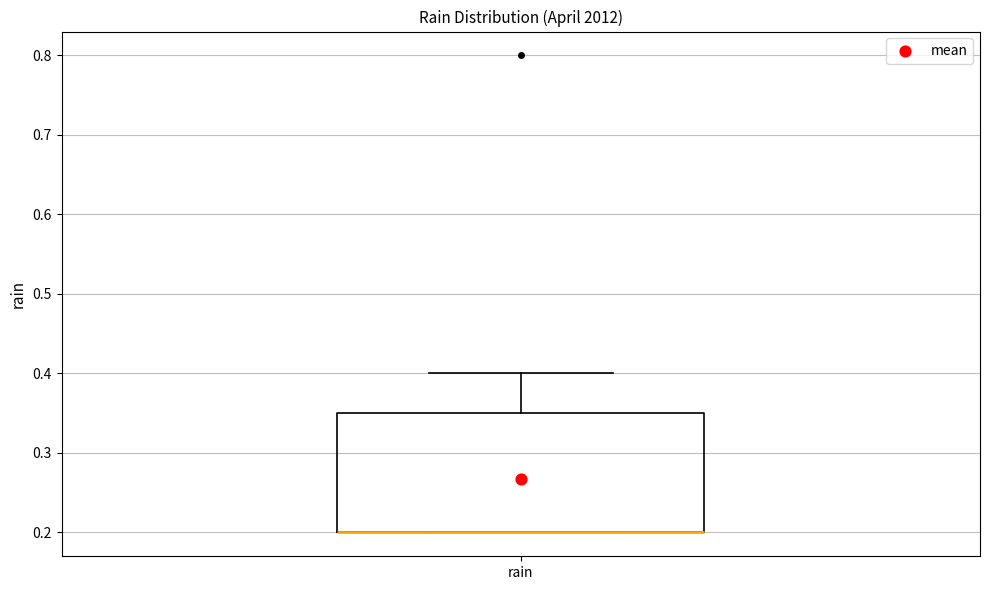

Where is the upper edge of the box for rain on the y-axis? The values are not printed on the chart, so give them approximately, as read against the axis.

0.35